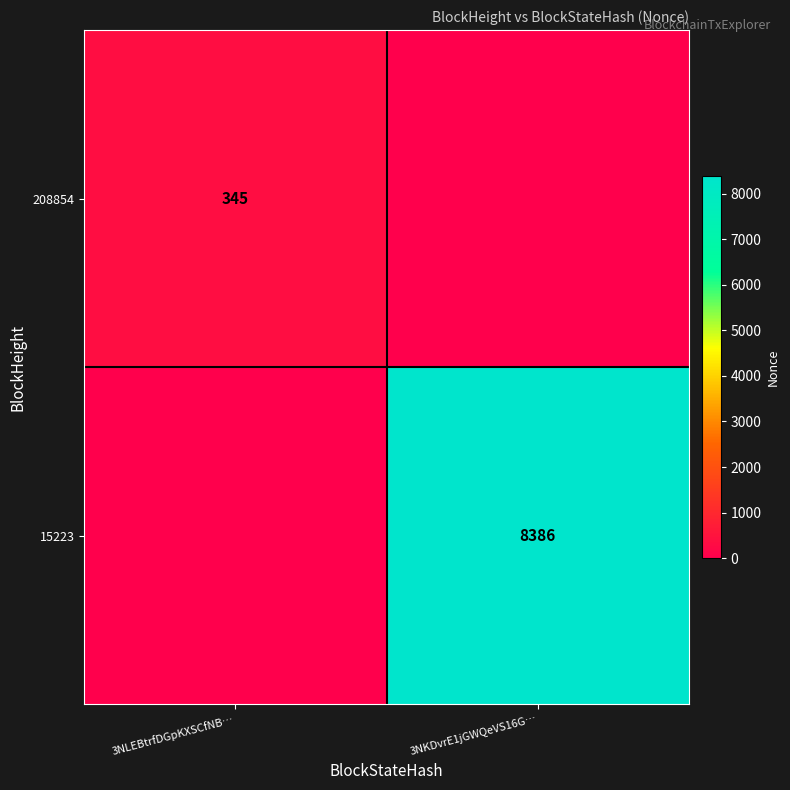

Is it true that 208854 equals 345 at 3NLEBtrfDGpKXSCfNB…?

True